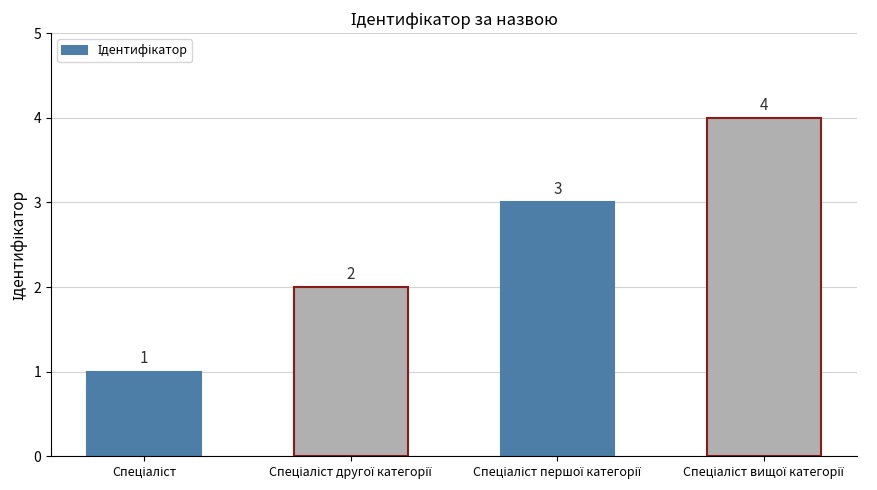

Count the number of data series in this chart.

1